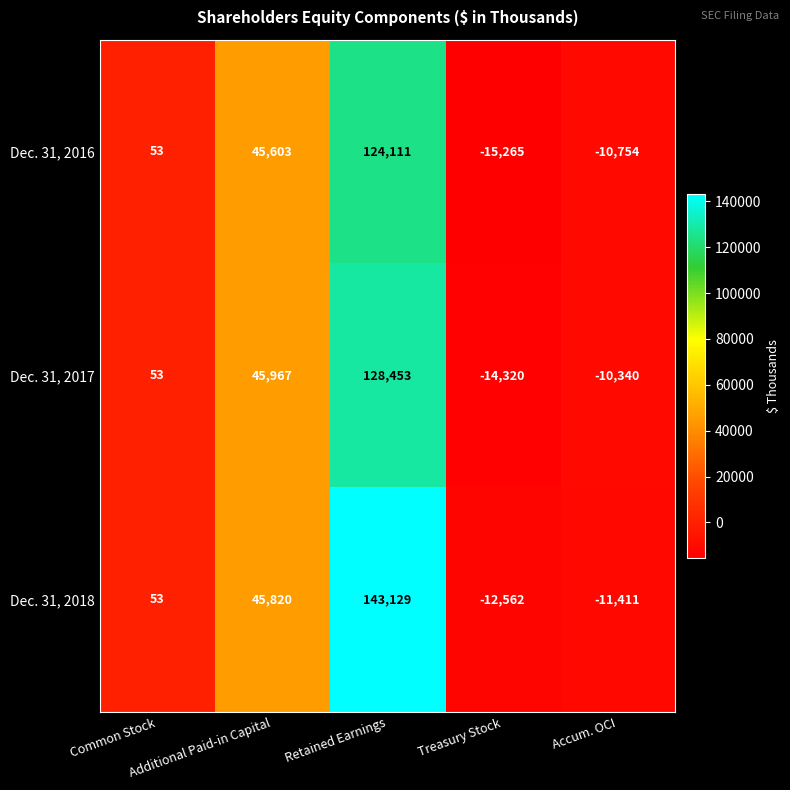

What is the smallest value displayed?

-15265